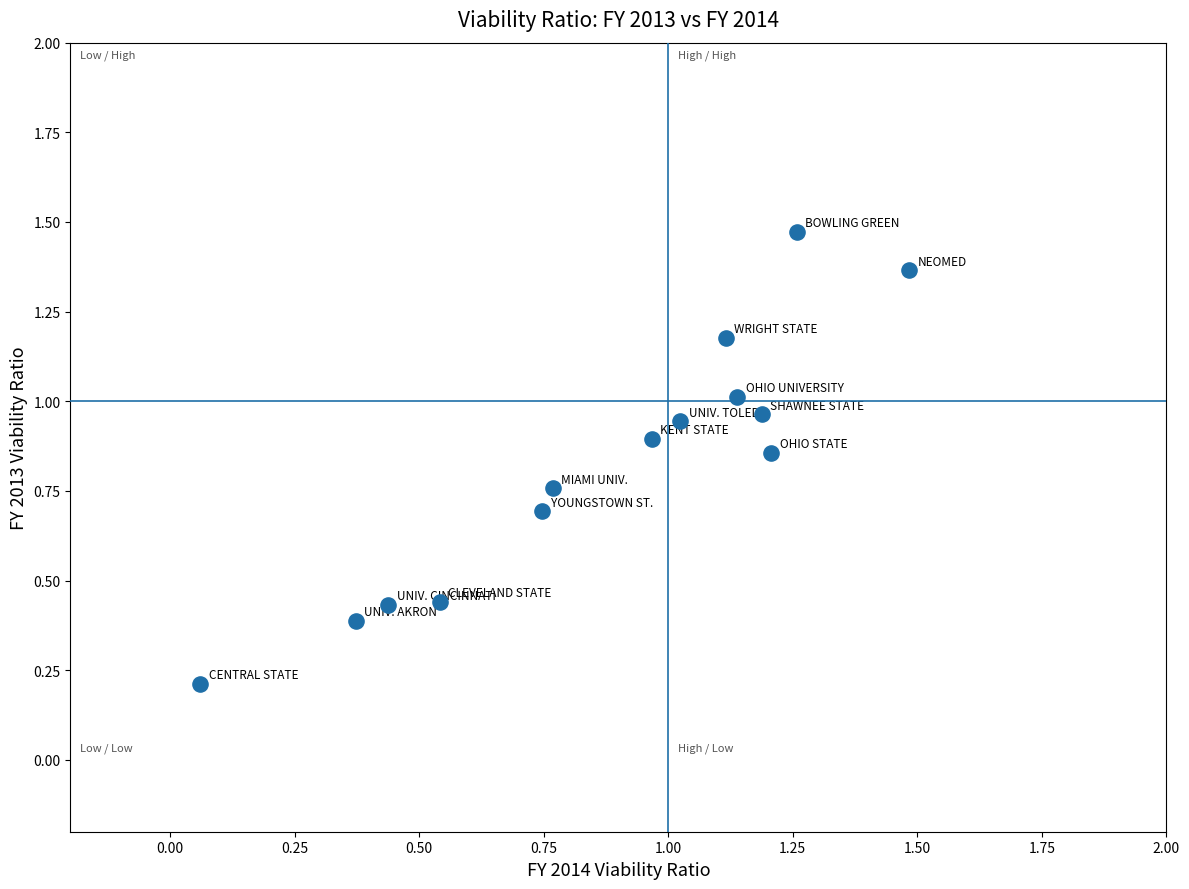

What is the range of Y values (max minus min)?

1.3